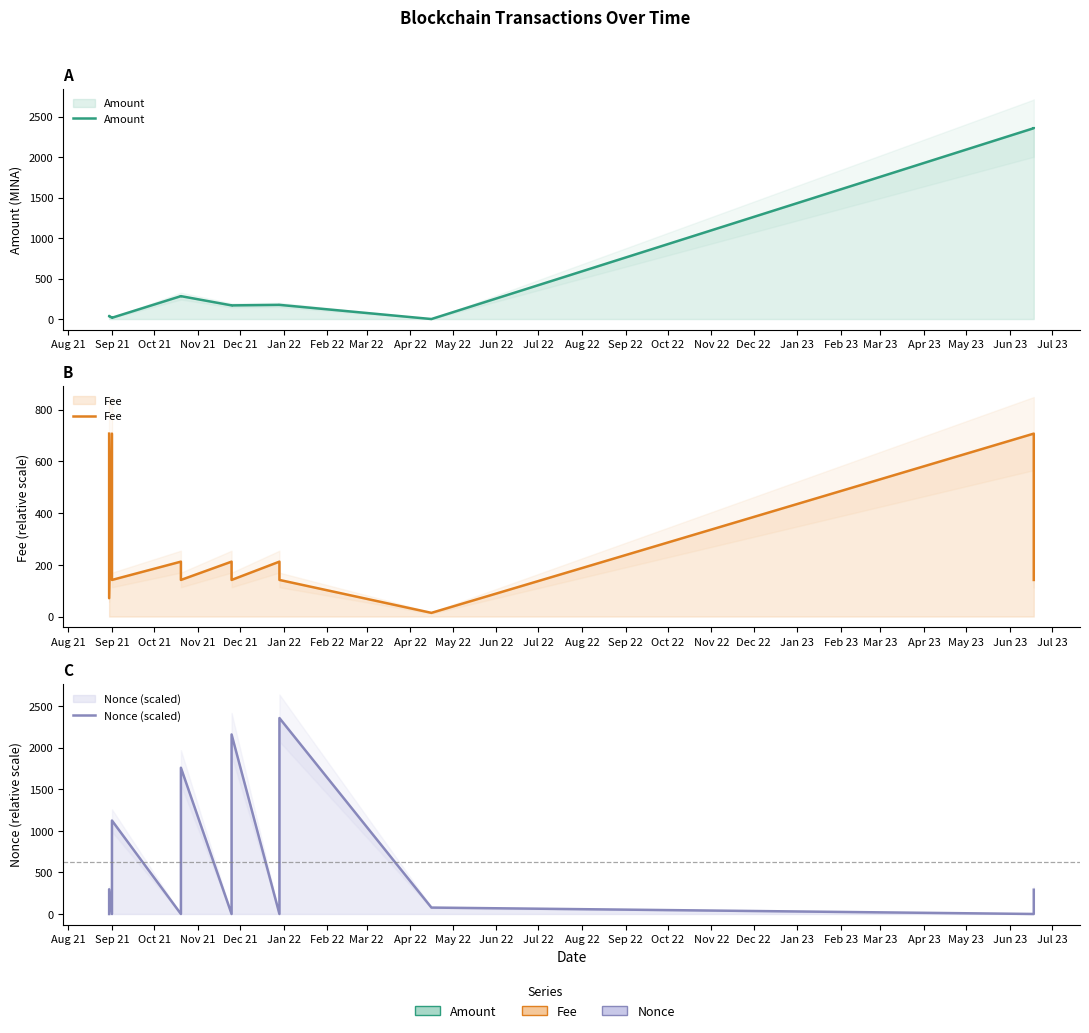

Between which two adjacent categories do Fee and Amount first intersect?

Nov 21 and Dec 21